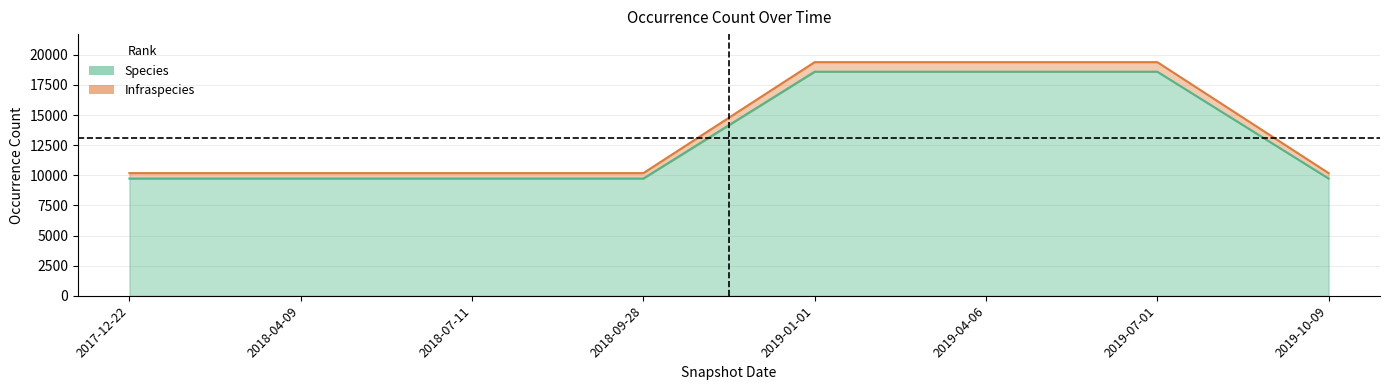

Which series has the widest spread of values?

Infraspecies